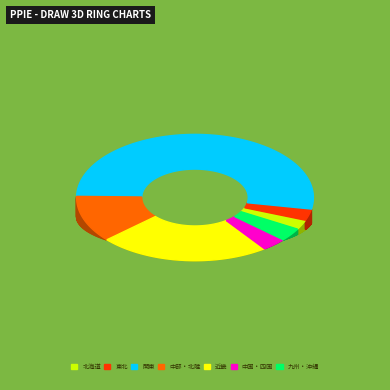

What portion of the pie excludes 中部・北陸?

88.1%